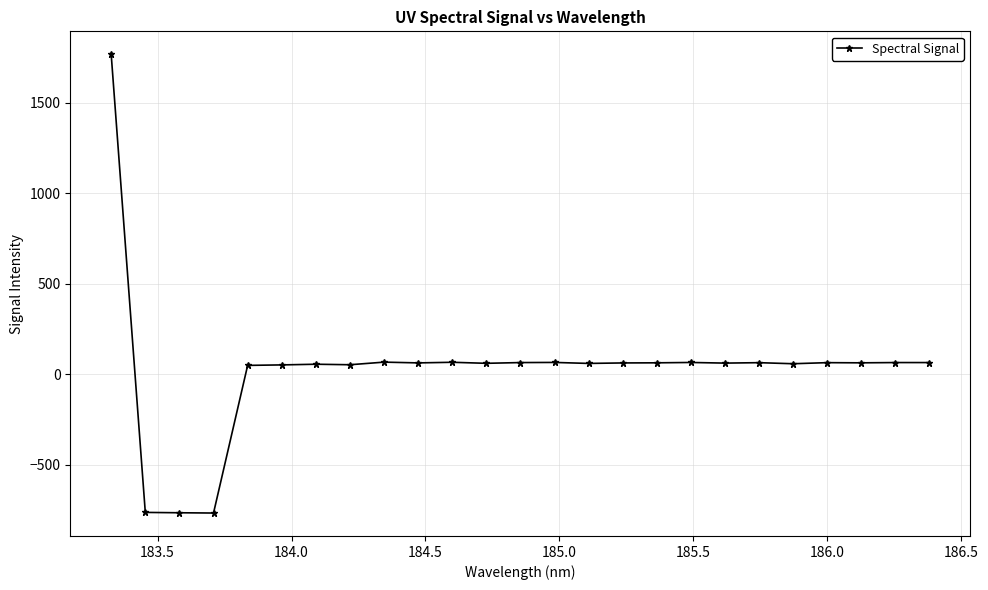

What is the smallest value displayed?

-766.6